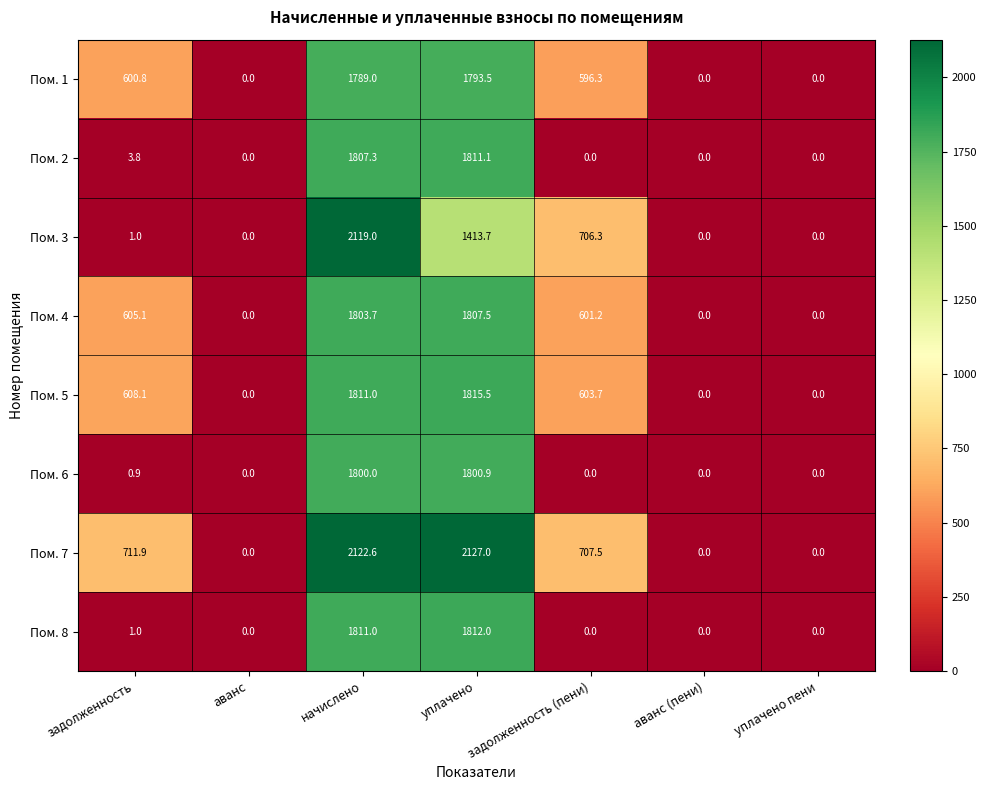

What is the sum of all Пом. 8 values?

3624.0